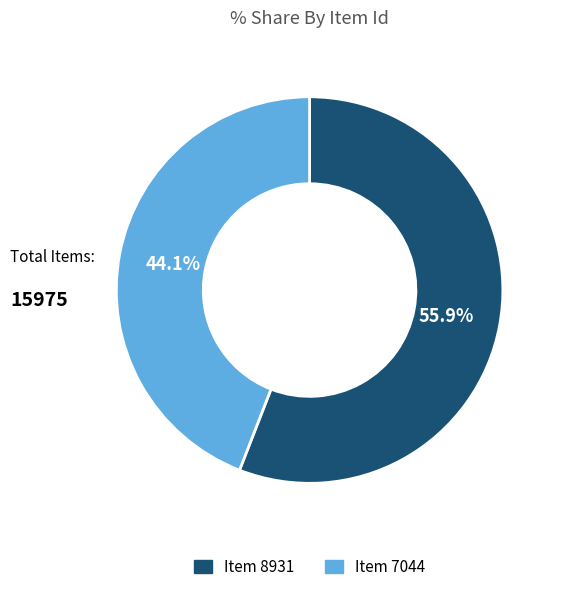

How much of the chart is everything except Item 8931?

44.1%